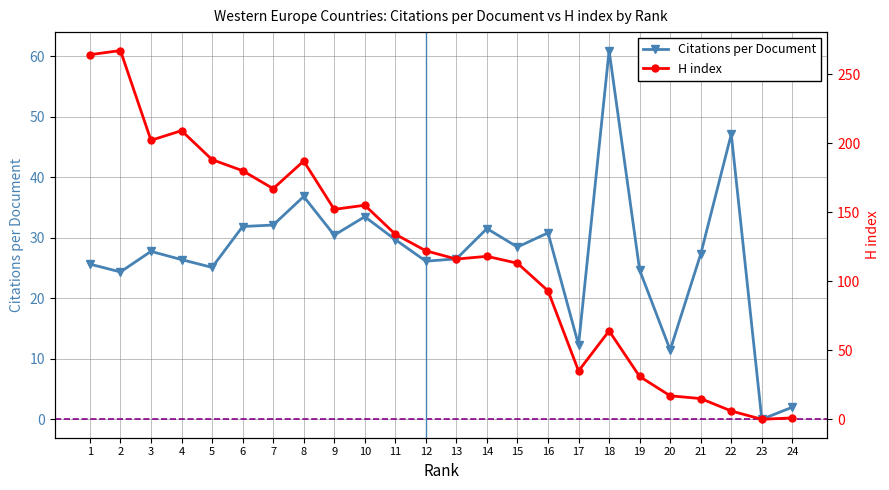

Reading left to right, list all the values displayed in this chart.

Citations per Document: 25.6	24.4	27.8	26.4	25.1	31.9	32.1	36.8	30.4	33.5	29.7	26.1	26.5	31.5	28.5	30.8	12.3	60.9	24.6	11.4	27.3	47.1	0.0	2.0
H index: 264.0	267.0	202.0	209.0	188.0	180.0	167.0	187.0	152.0	155.0	134.0	122.0	116.0	118.0	113.0	93.0	35.0	64.0	31.0	17.0	15.0	6.0	0.0	1.0